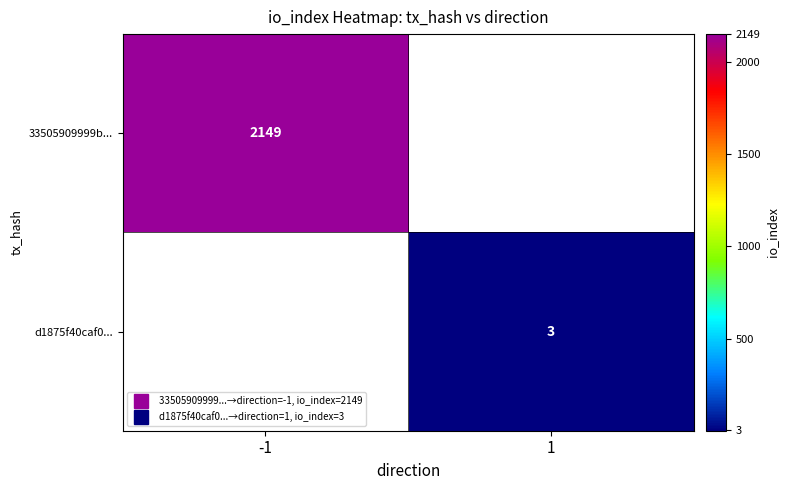

How many data points in 33505909999b... are less than 2149?

1